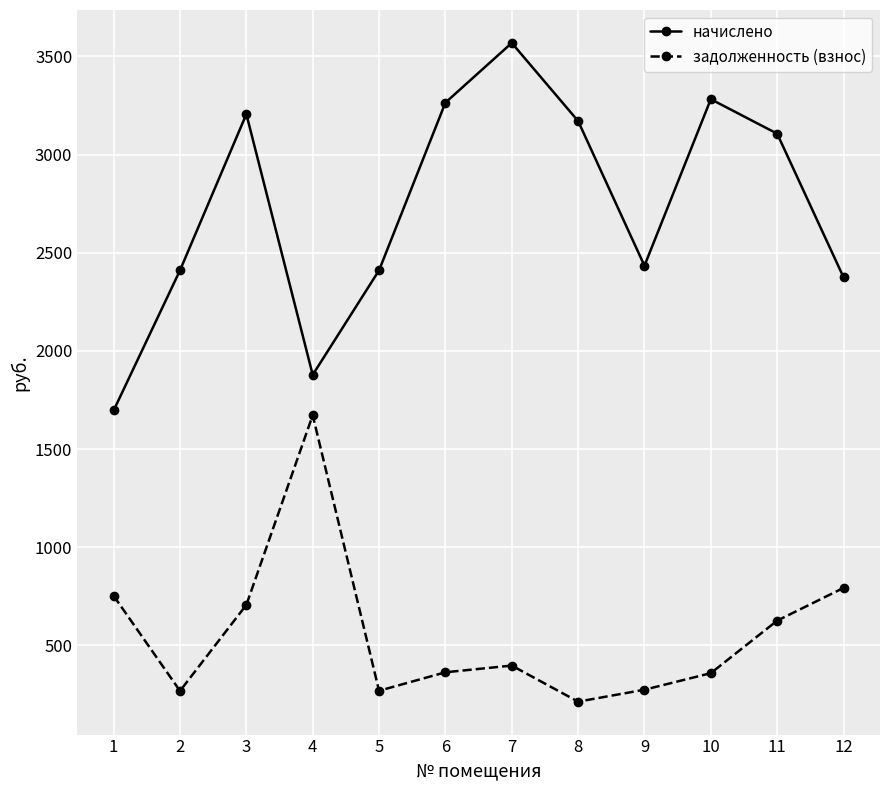

What is the approximate value of начислено at 2?

2410.2